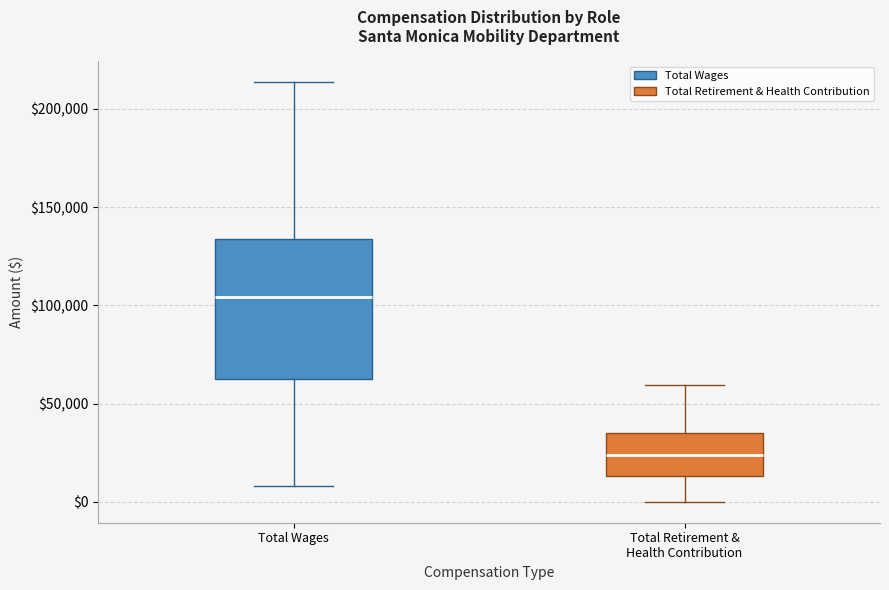

Where is the upper edge of the box for Total Wages on the y-axis? The values are not printed on the chart, so give them approximately, as read against the axis.

135000